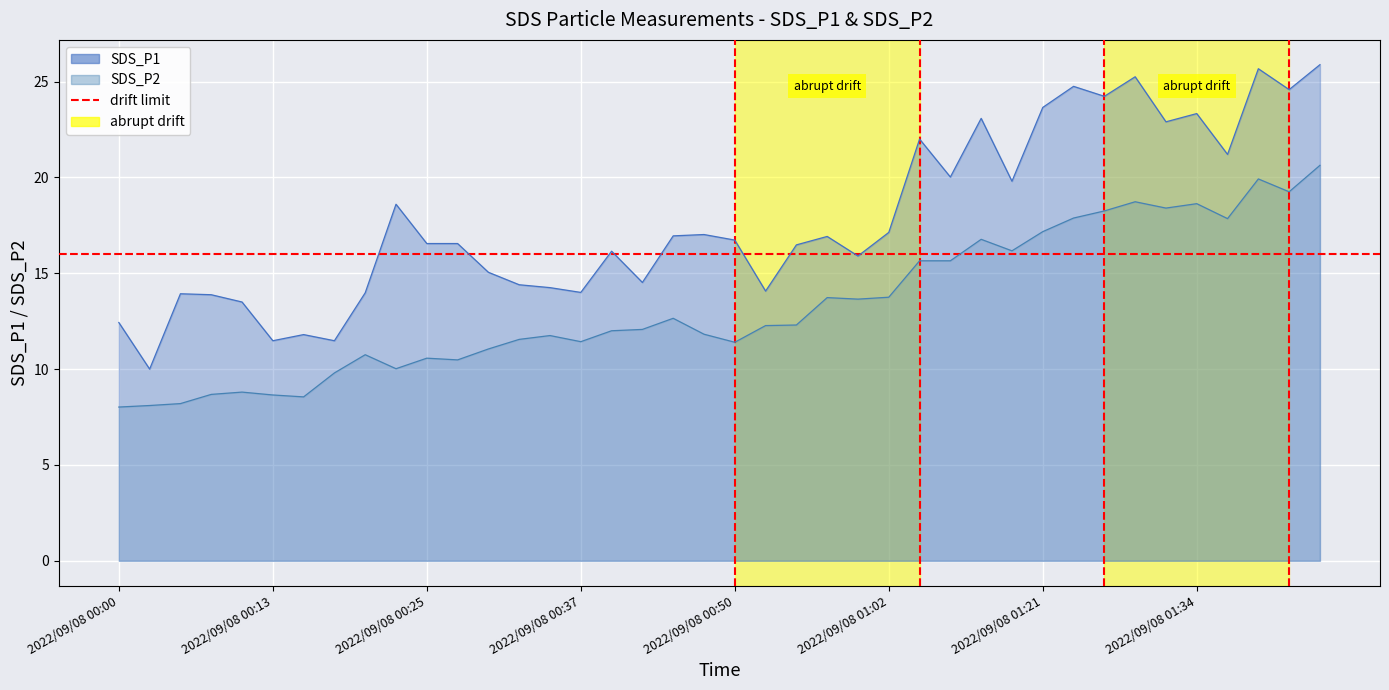

Does the chart display data point markers on the line(s)?

No